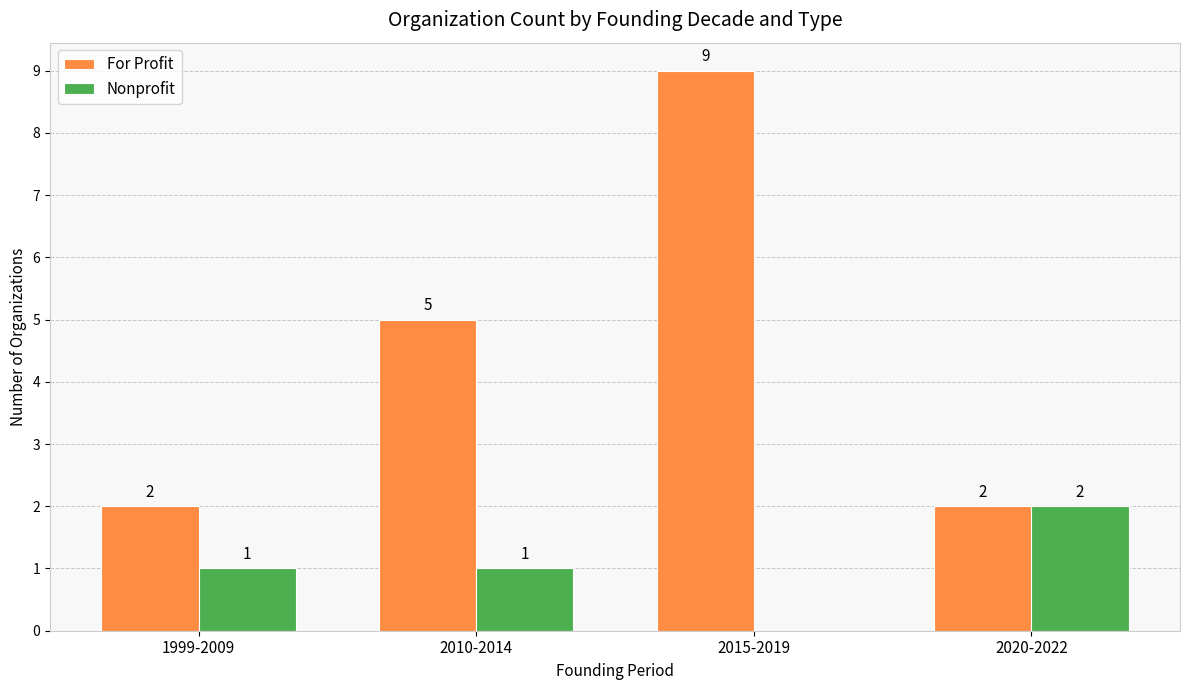

Reading left to right, transcribe all the data shown in this chart.

For Profit: 2	5	9	2
Nonprofit: 1	1	0	2